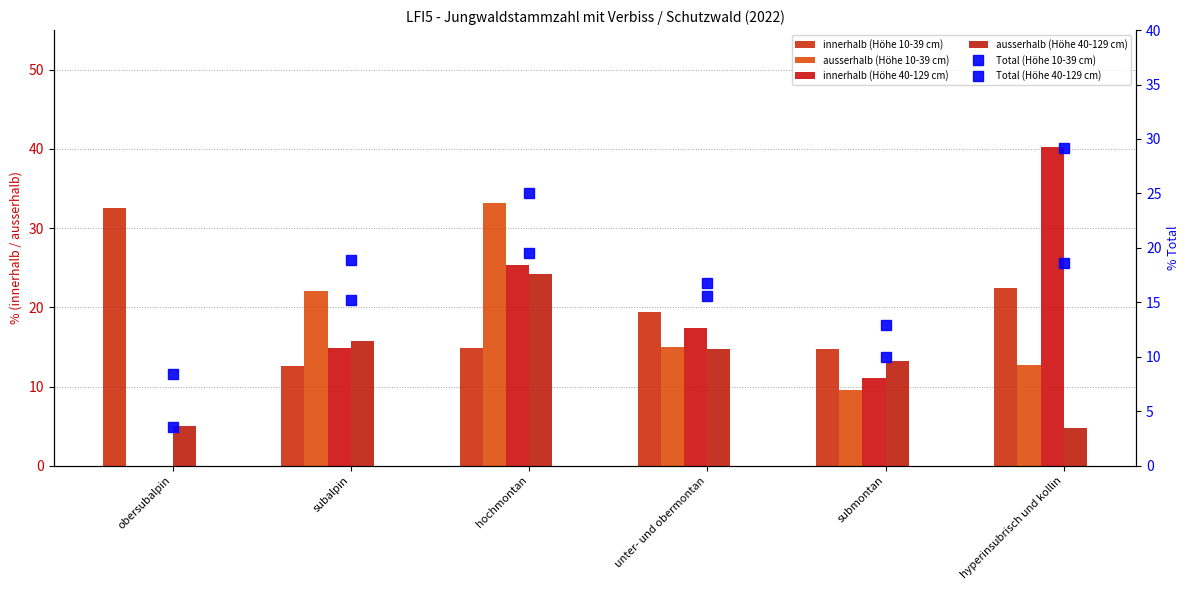

Between subalpin and hyperinsubrisch und kollin, which series saw the biggest shift?

innerhalb (Höhe 40-129 cm)